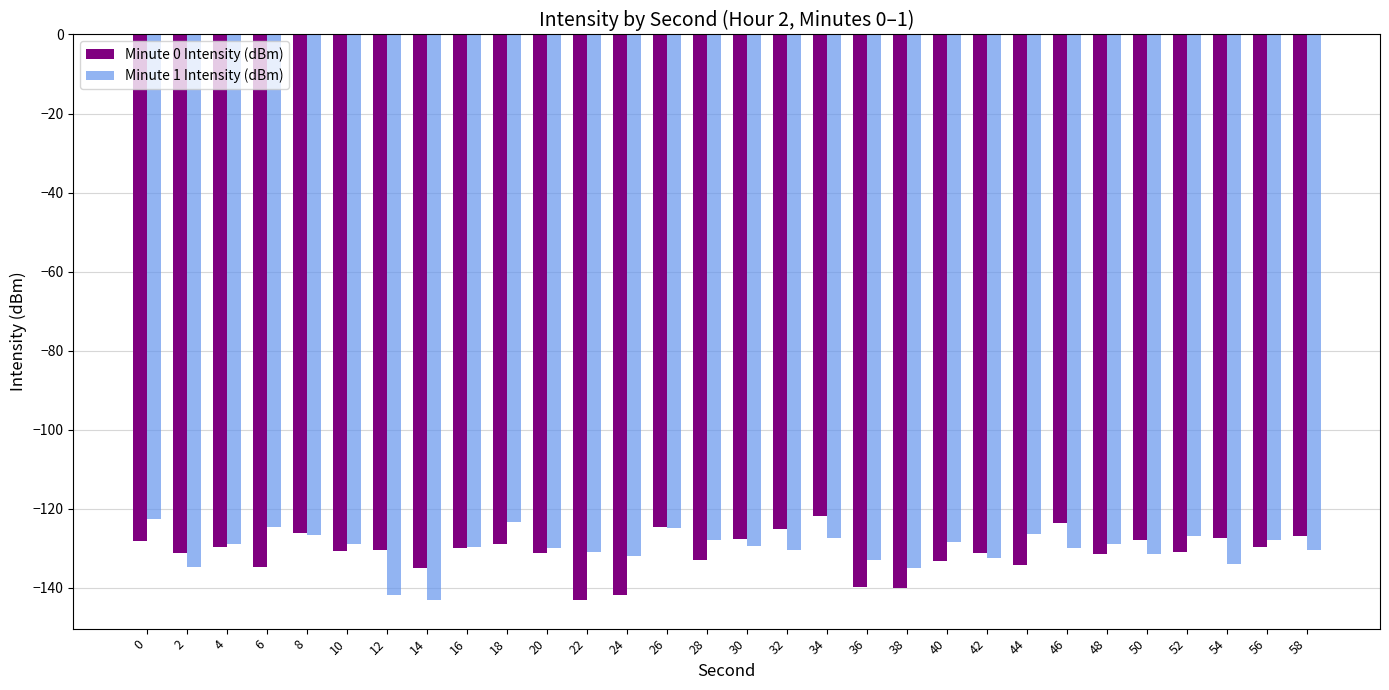

How many distinct data groups are displayed?

2